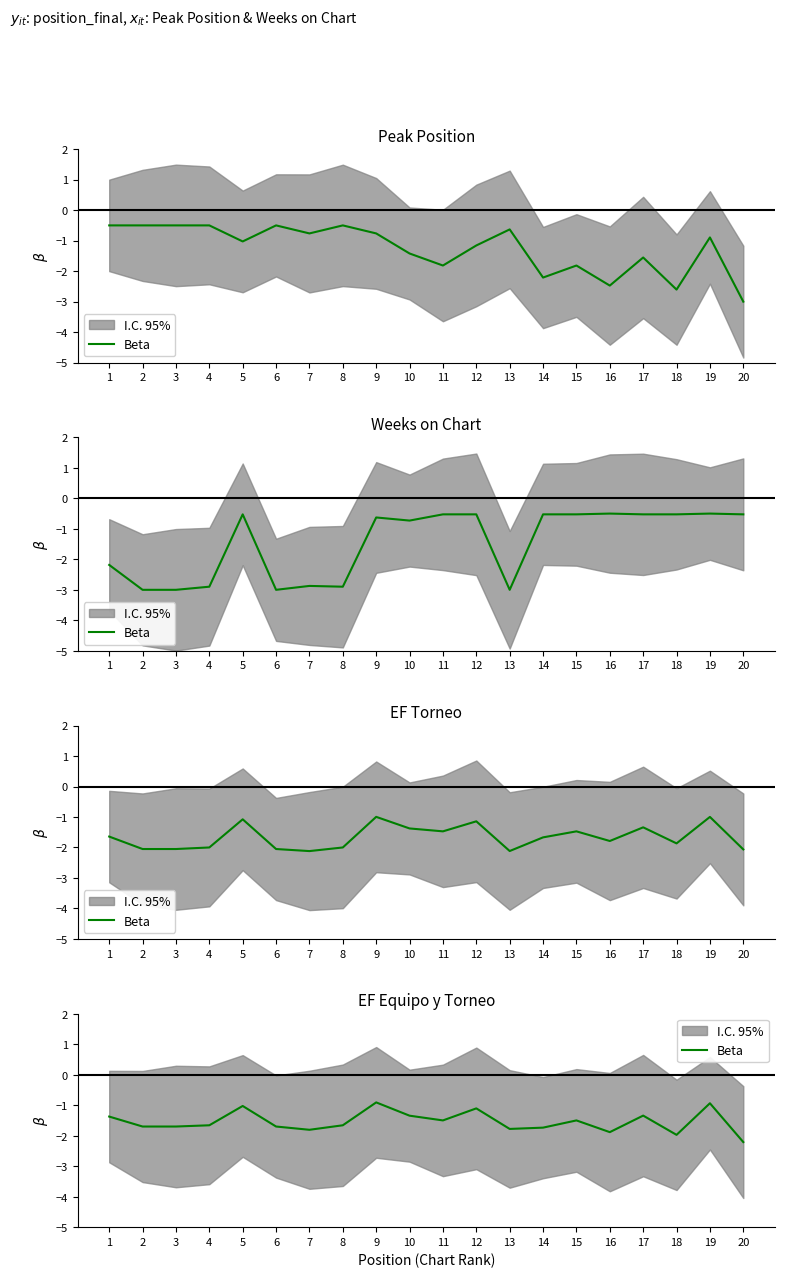

Which label corresponds to the smallest value in the chart?

20